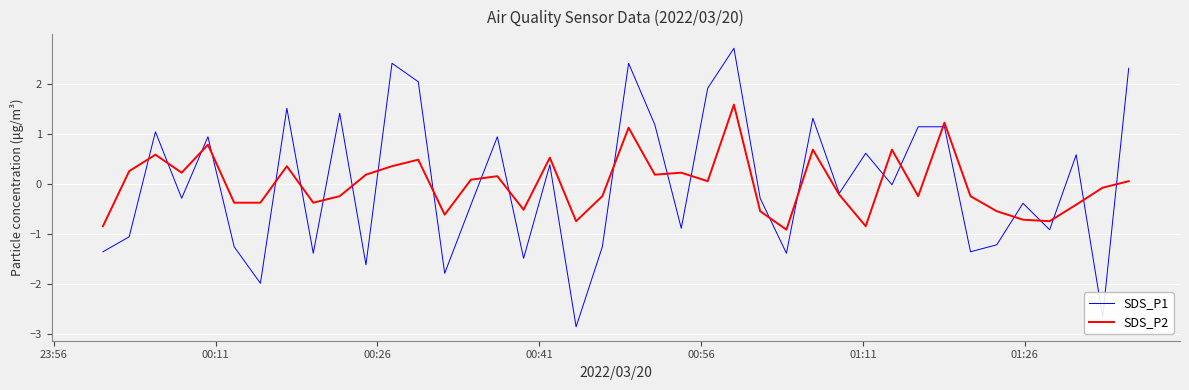

Rank the series by their maximum value, from lowest to highest.

SDS_P2, SDS_P1